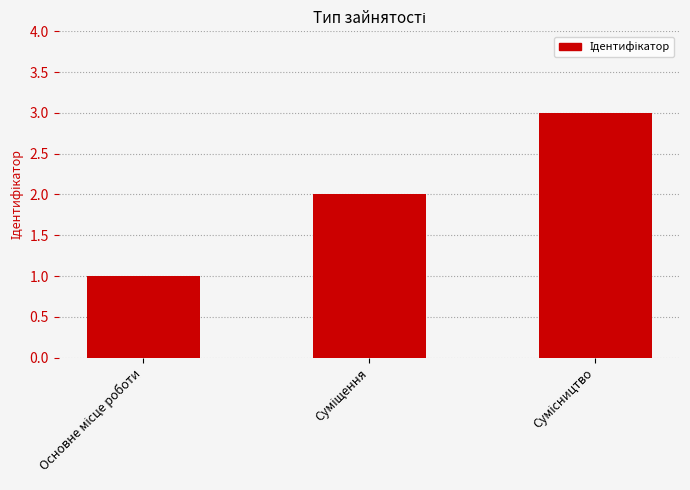

What is the difference between the maximum and minimum values?

2